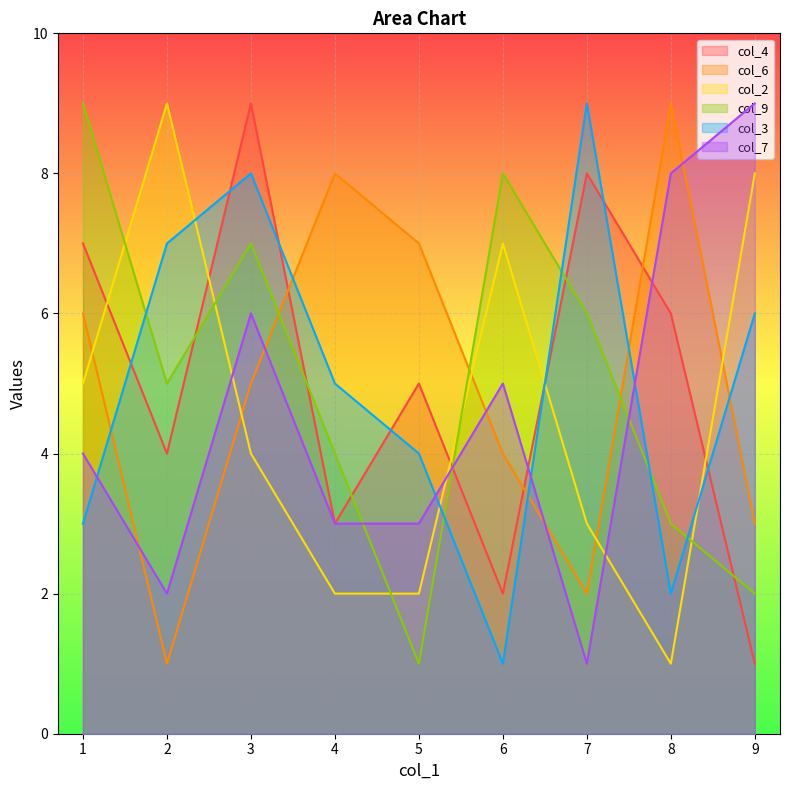

How many values in the col_6 series are below 5?

4